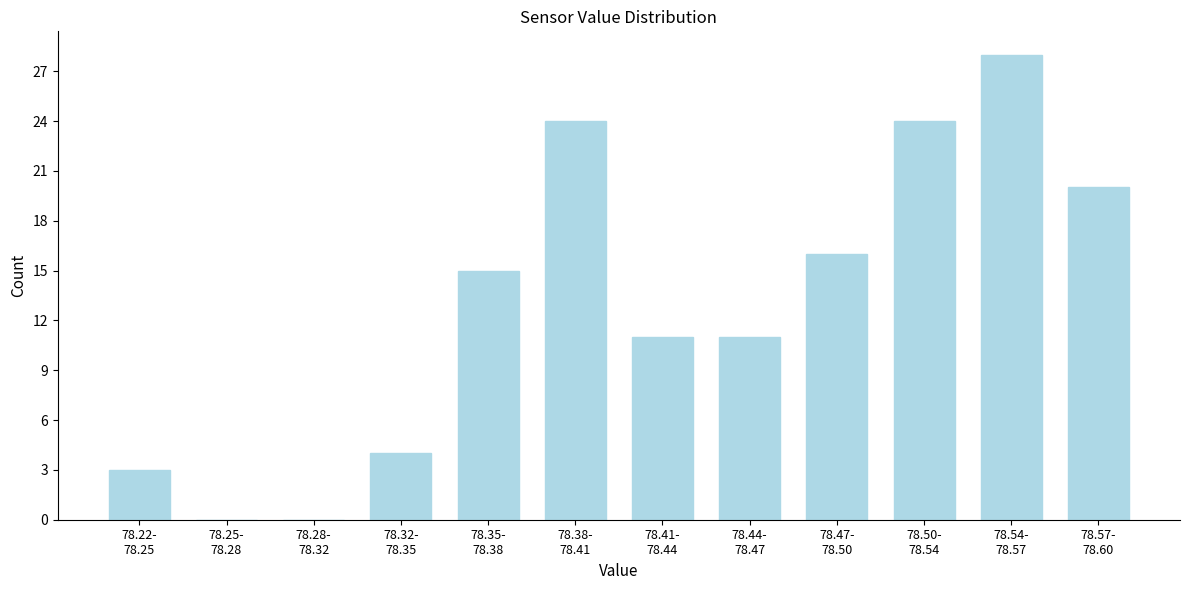

What is the sum of all values?

156